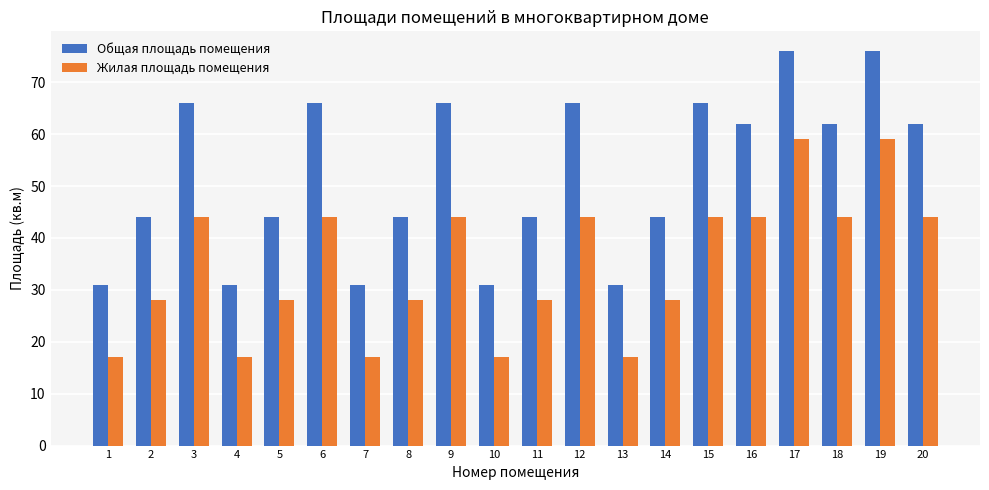

What is the minimum value for Общая площадь помещения?

31